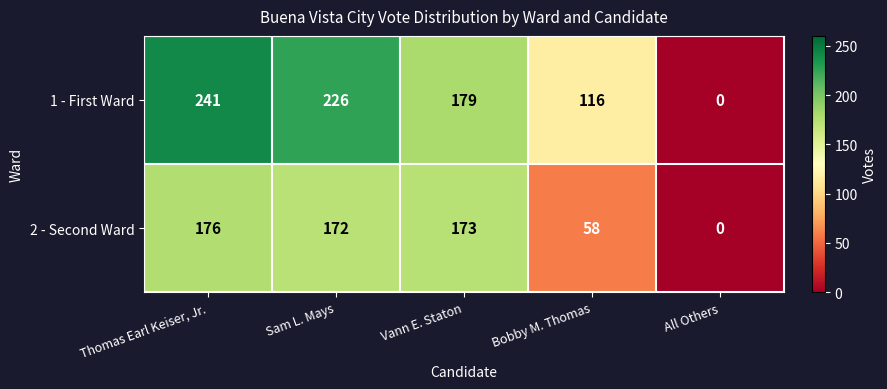

Which series changed the most between Thomas Earl Keiser, Jr. and Sam L. Mays?

1 - First Ward